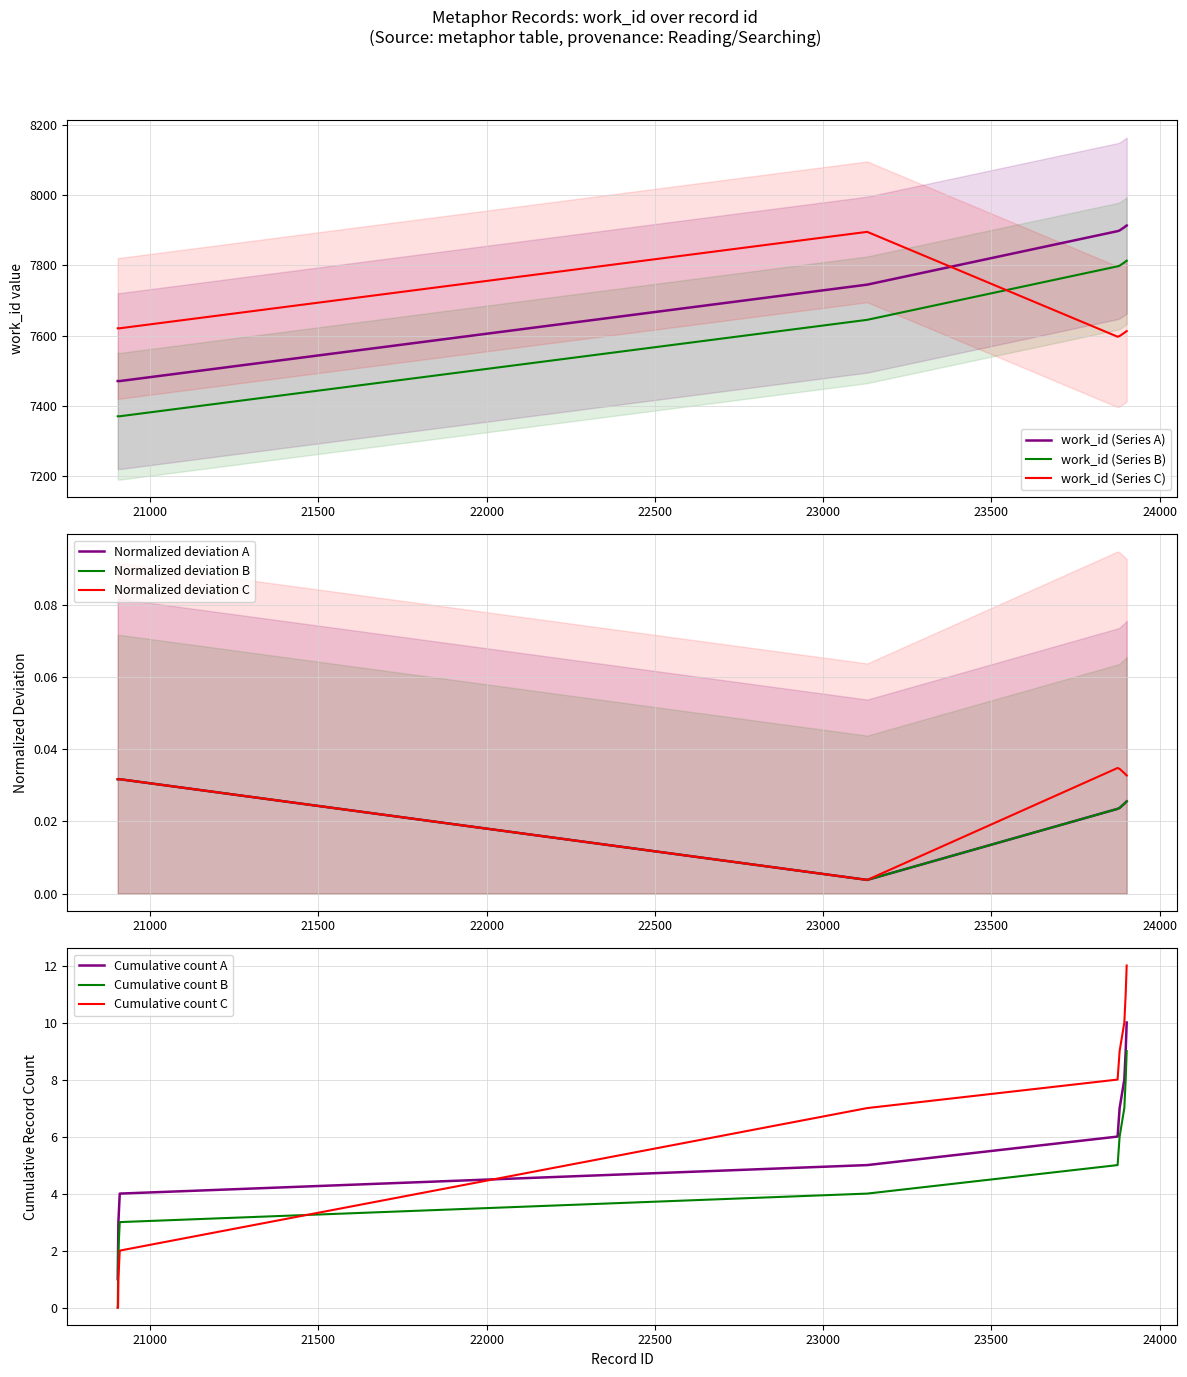

True or false: work_id (Series A) and work_id (Series B) cross at least once.

False